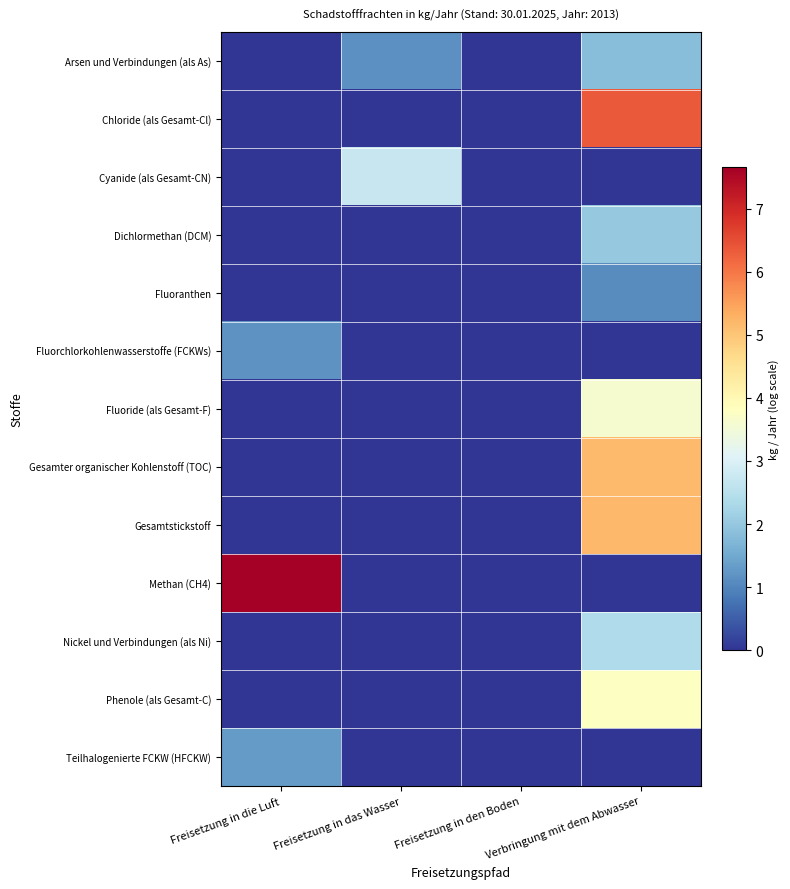

Which series has the largest range (max minus min)?

Methan (CH4)